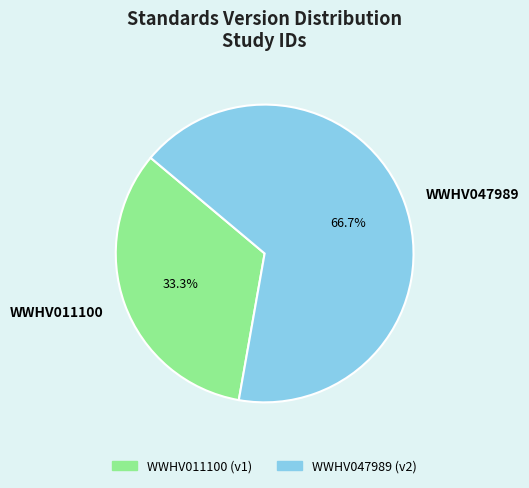

The WWHV047989 slice represents 67% of the pie. True or false?

True